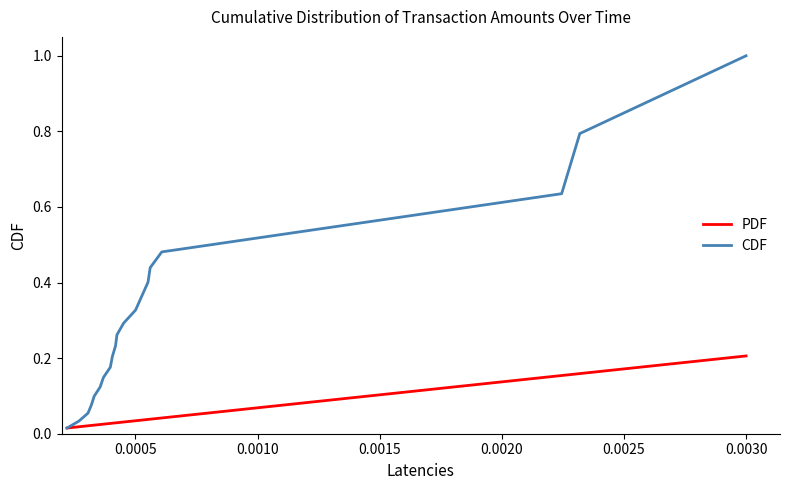

Which series has the largest total across all categories?

CDF